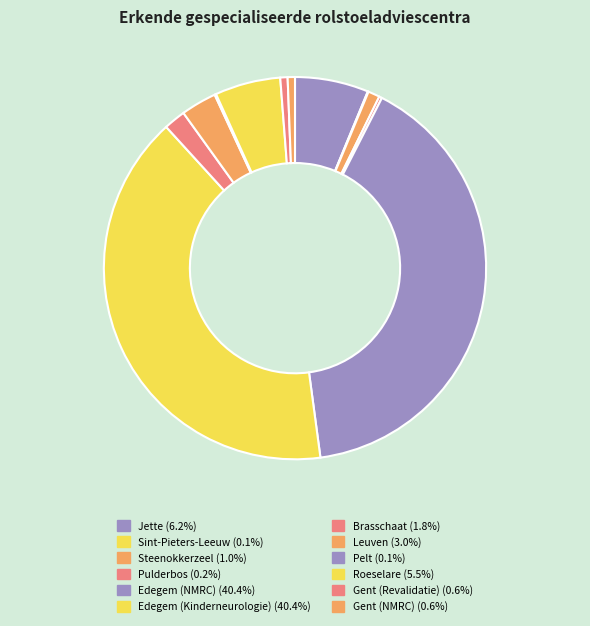

Is there a majority slice in this chart?

No